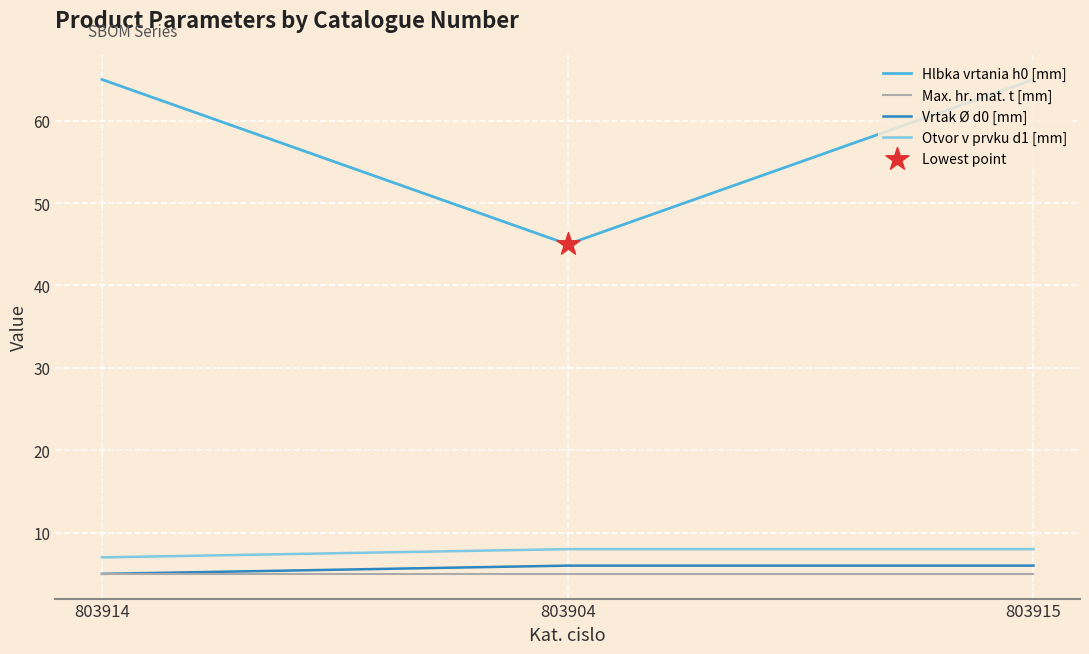

What is the total value across all series at 803904?

64